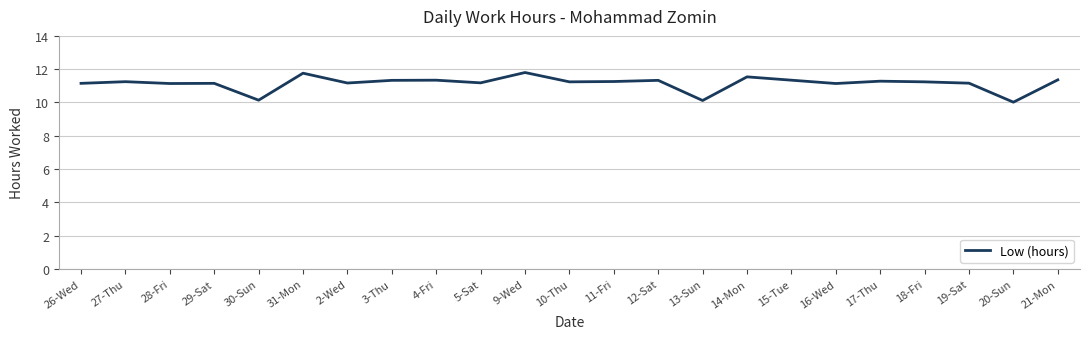

Between 16-Wed and 30-Sun, which is larger?

16-Wed